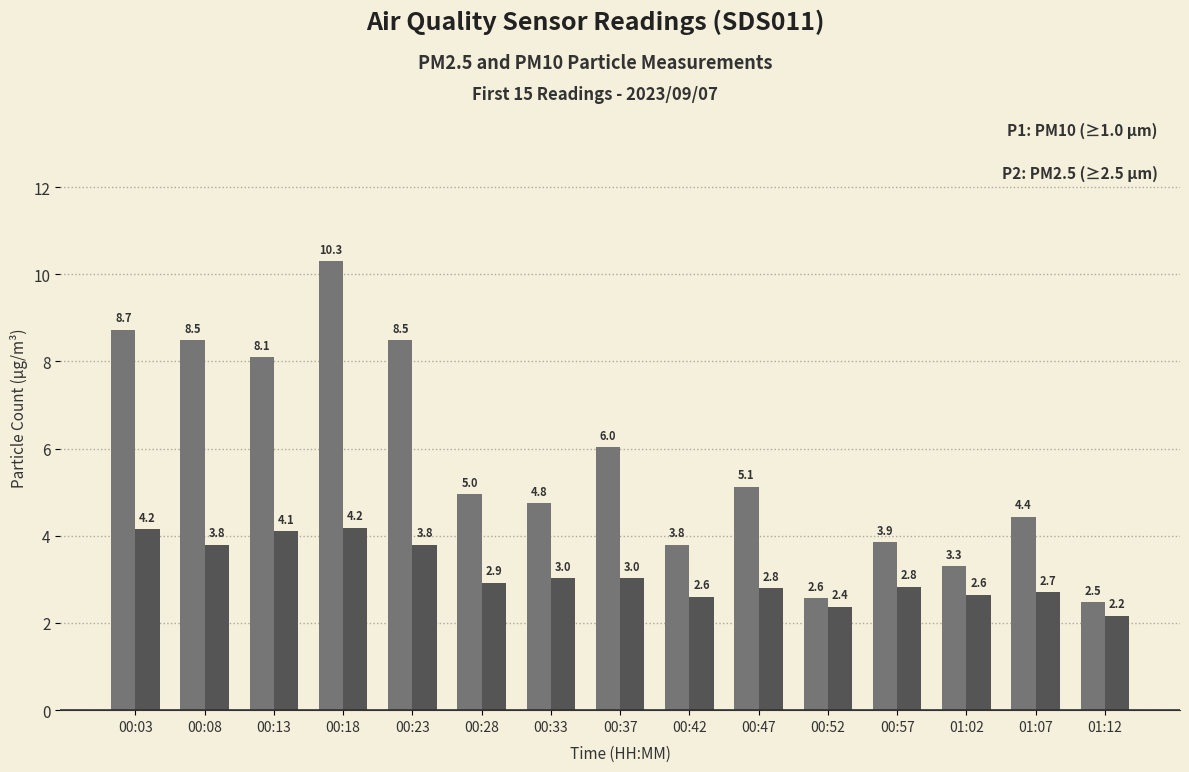

How many distinct data groups are displayed?

2